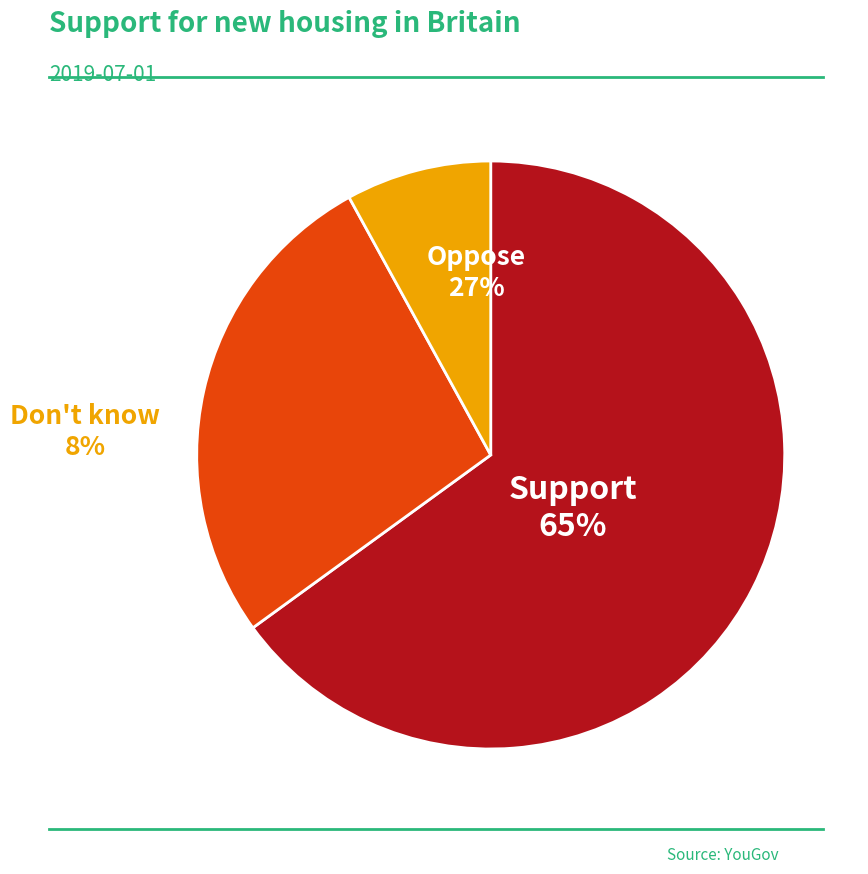

Do Support and Don't know together represent more than half of the pie?

Yes